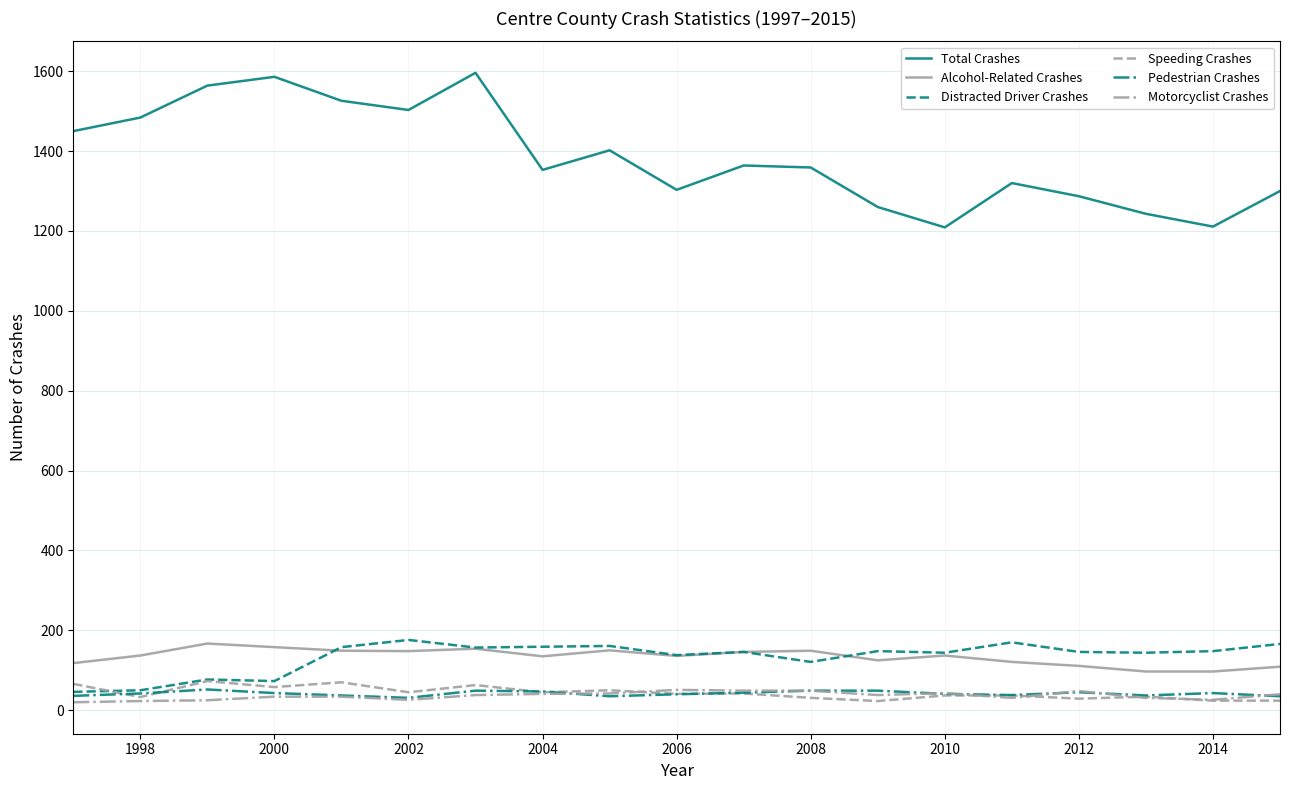

Count the number of data series in this chart.

6